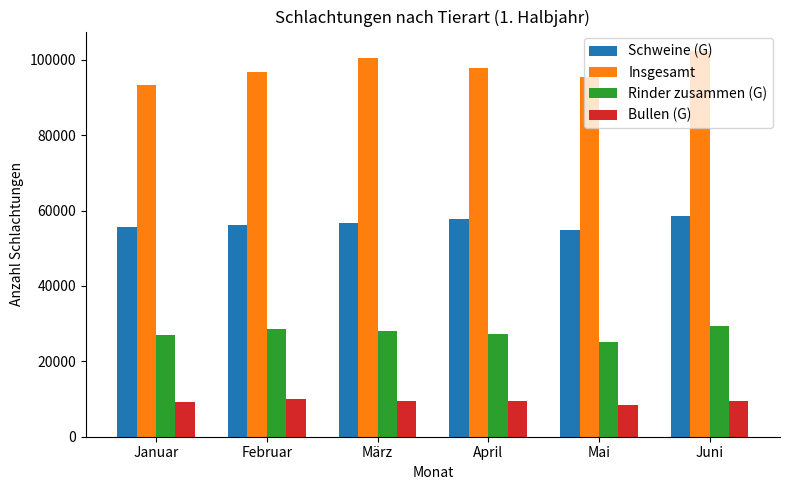

What is the difference between the second highest and minimum values in the Schweine (G) series?

2827